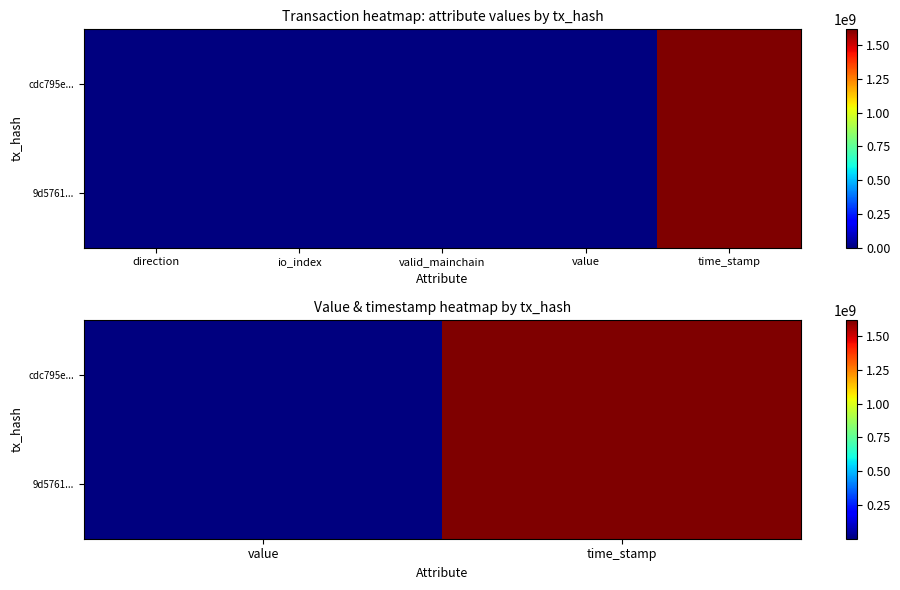

What is the total value across all series at value?

0.3